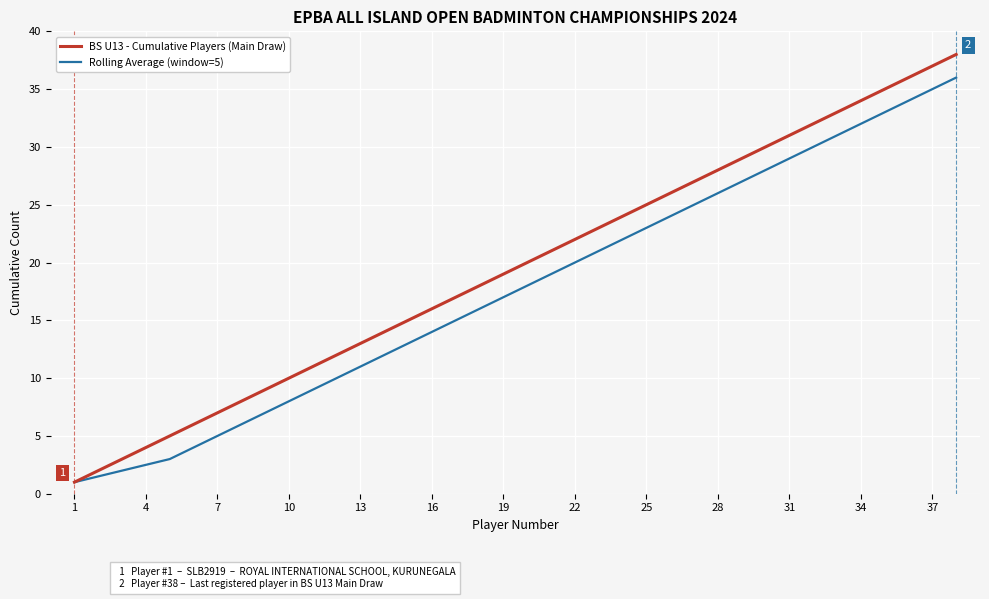

Rank the series by their maximum value, from highest to lowest.

BS U13 - Cumulative Players (Main Draw), Rolling Average (window=5)